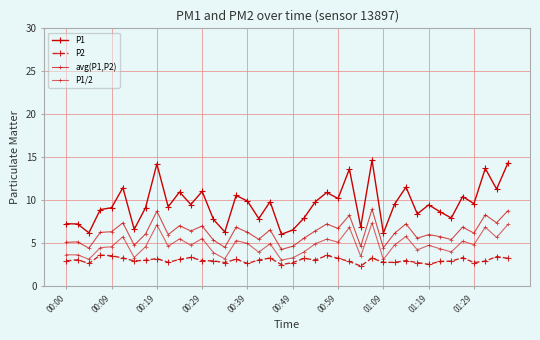

What is the difference between the second highest and second lowest values in the P2 series?

1.1